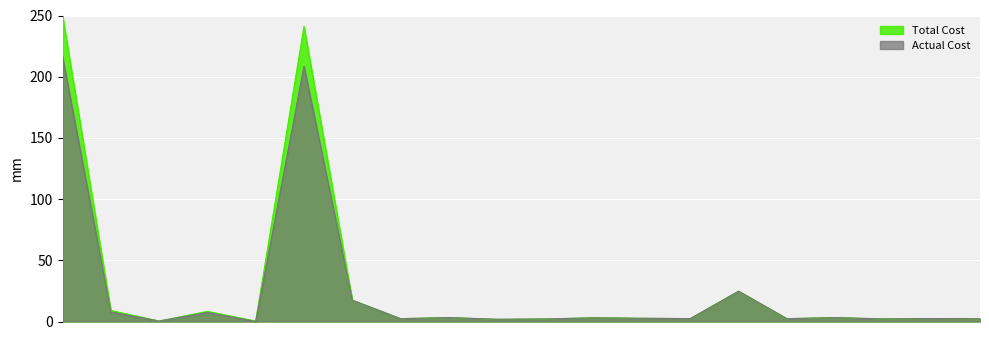

At Section 8, list the series in order from largest to smallest.

Total Cost, Actual Cost